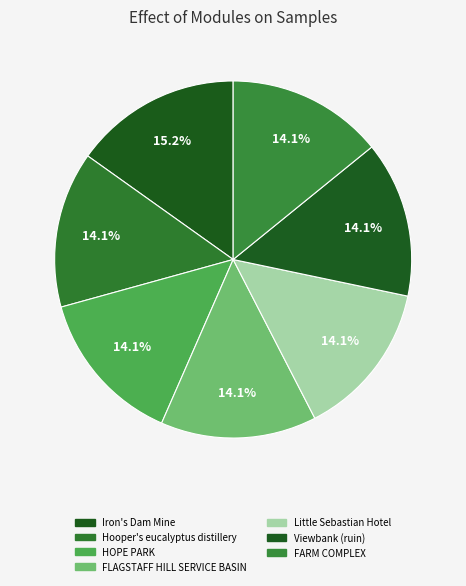

Is it true that Iron's Dam Mine is 27% of the pie?

False